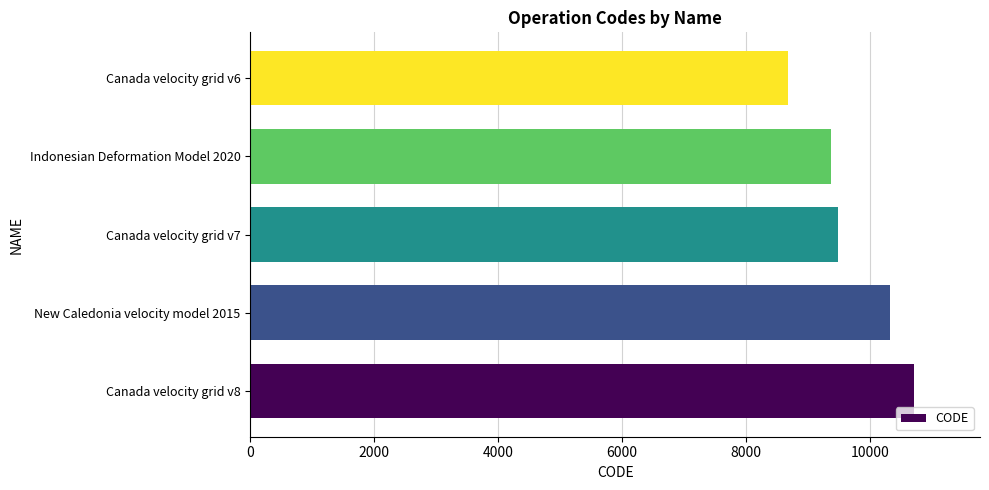

What is the smallest value displayed?

8676